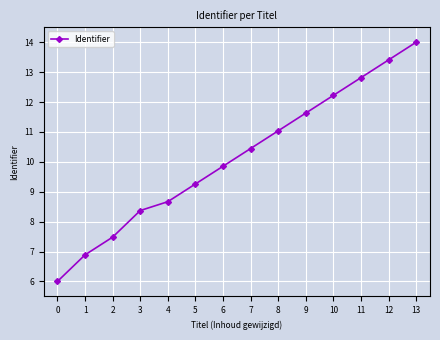

The value at 2 is 11.6. True or false?

False